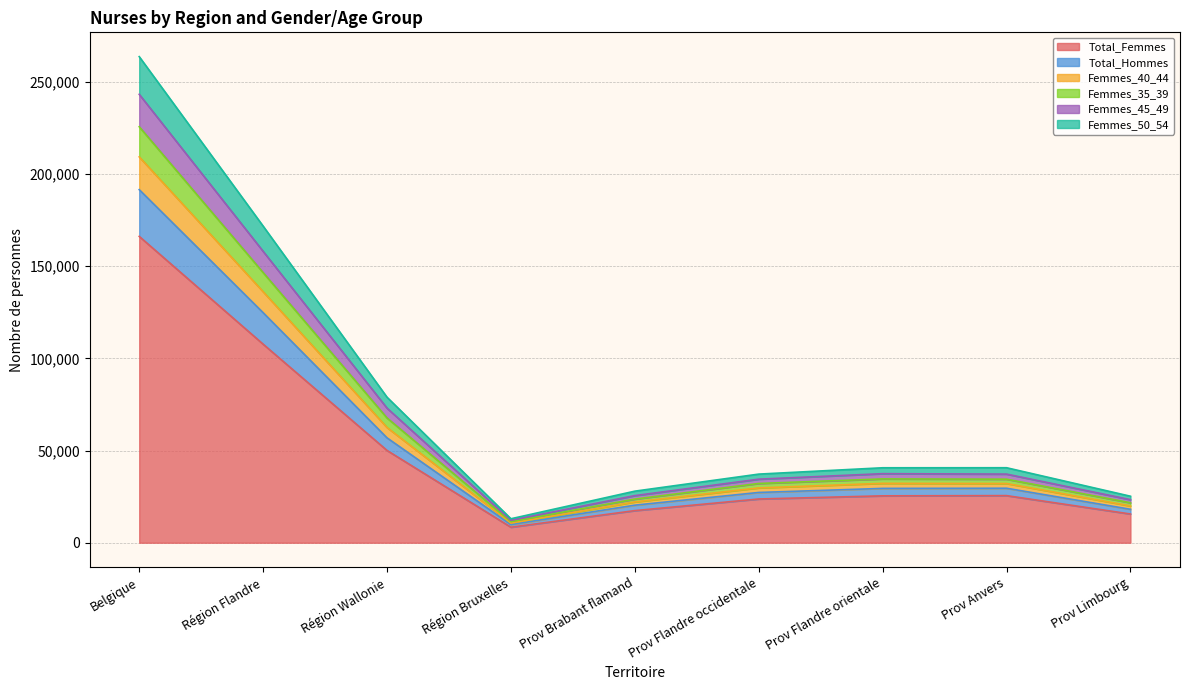

The Femmes_35_39 series shows 225576 at Belgique. True or false?

True